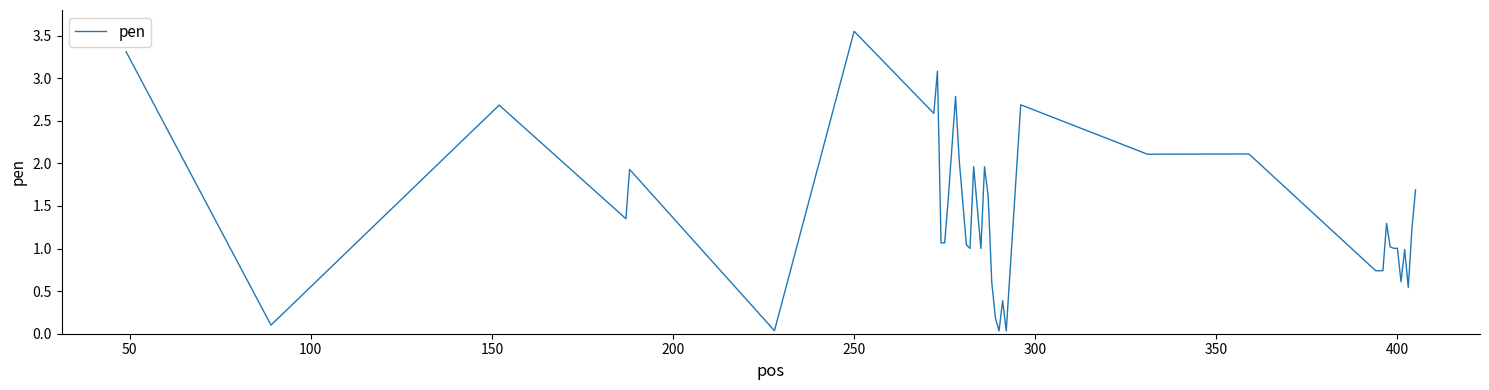

What is the difference between the maximum and minimum values?

3.5